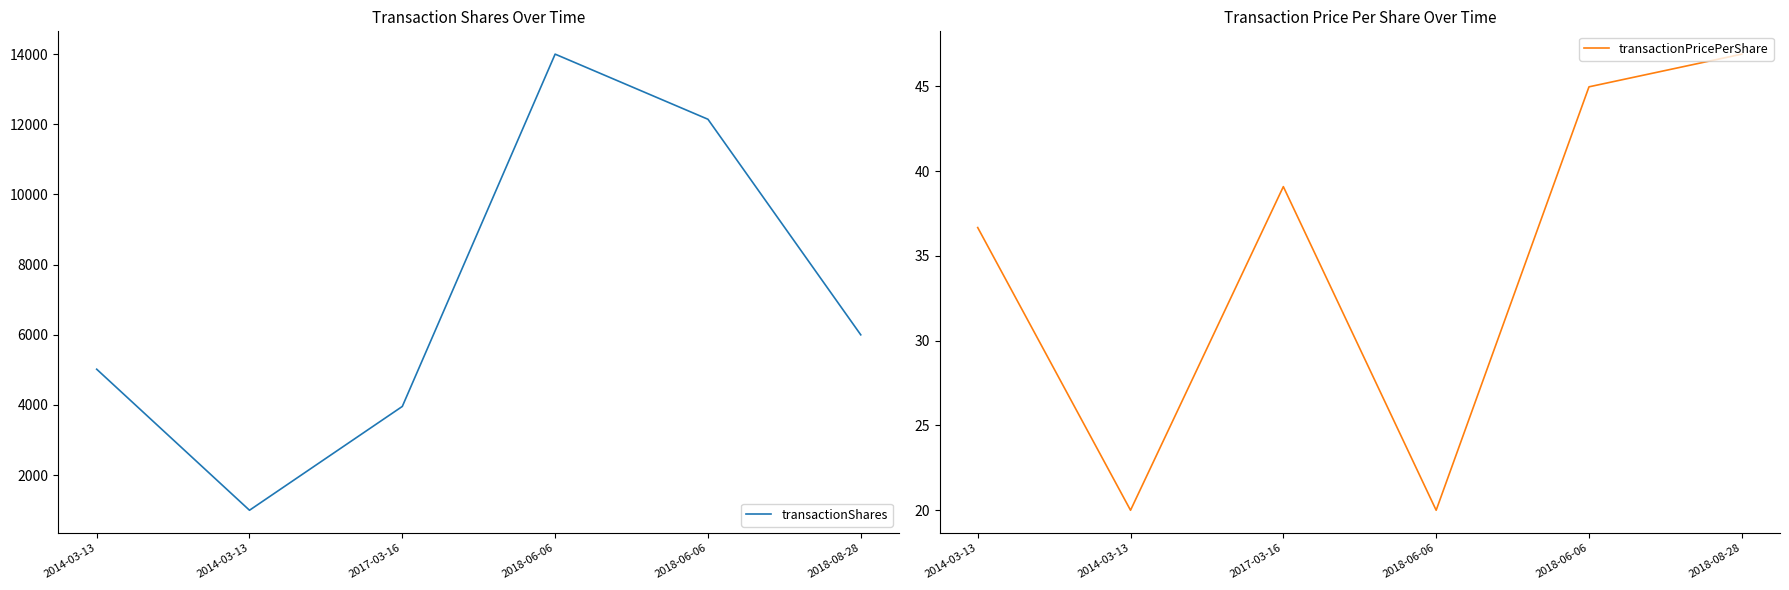

Which series has the largest total across all categories?

transactionShares